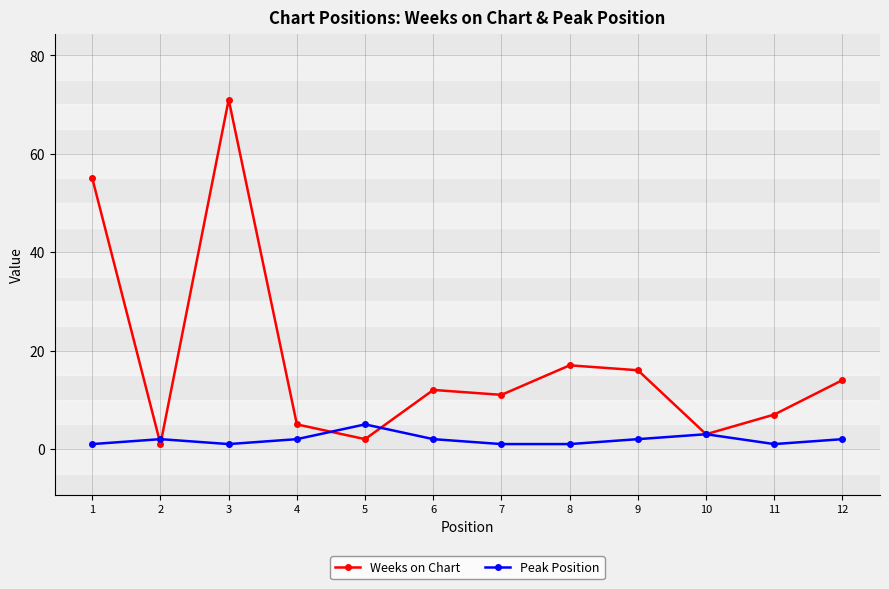

How many distinct data groups are displayed?

2